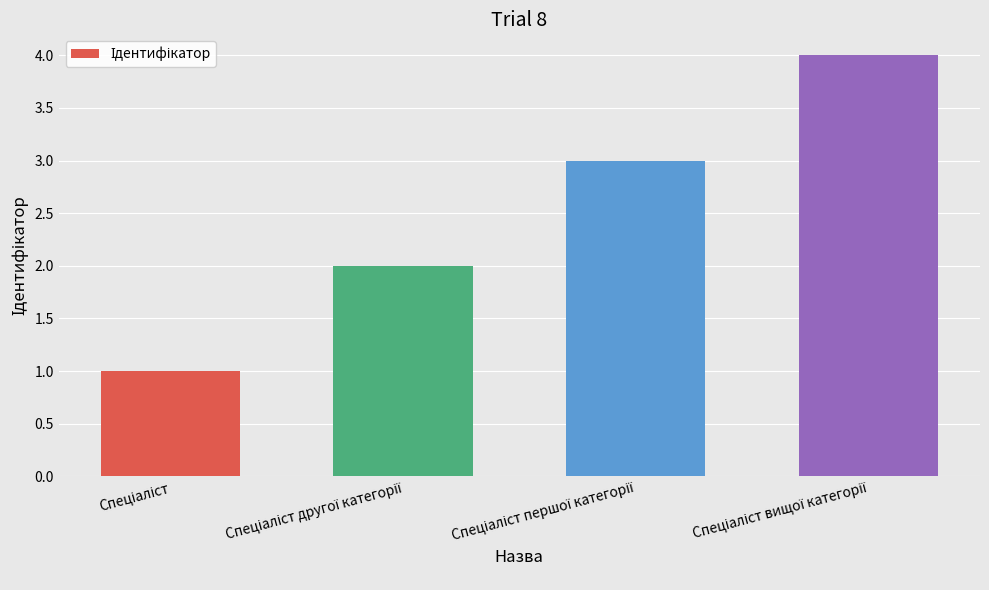

What is the sum of all values?

10